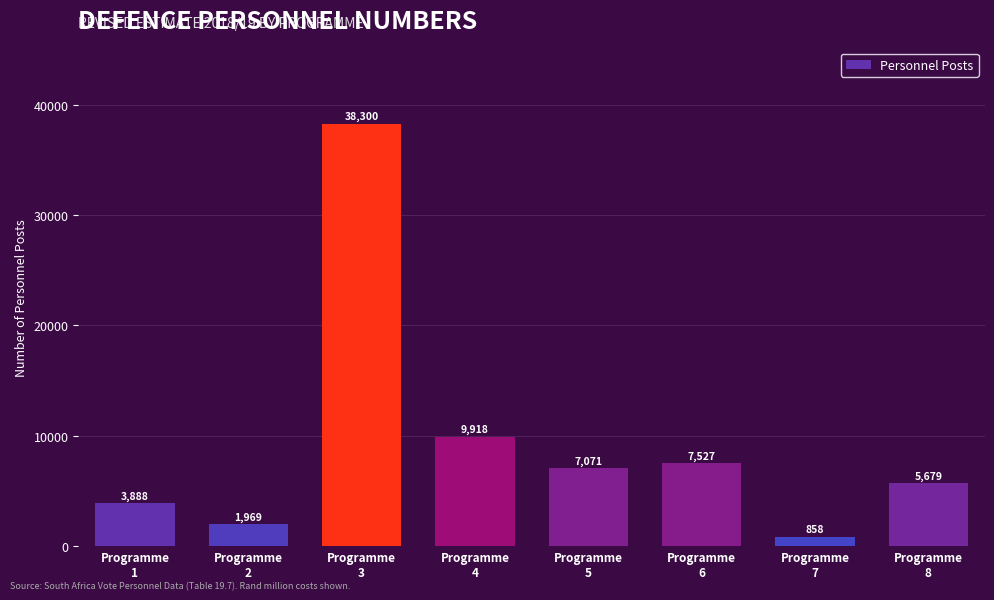

Reading right to left, transcribe all the data shown in this chart.

5679	858	7527	7071	9918	38300	1969	3888